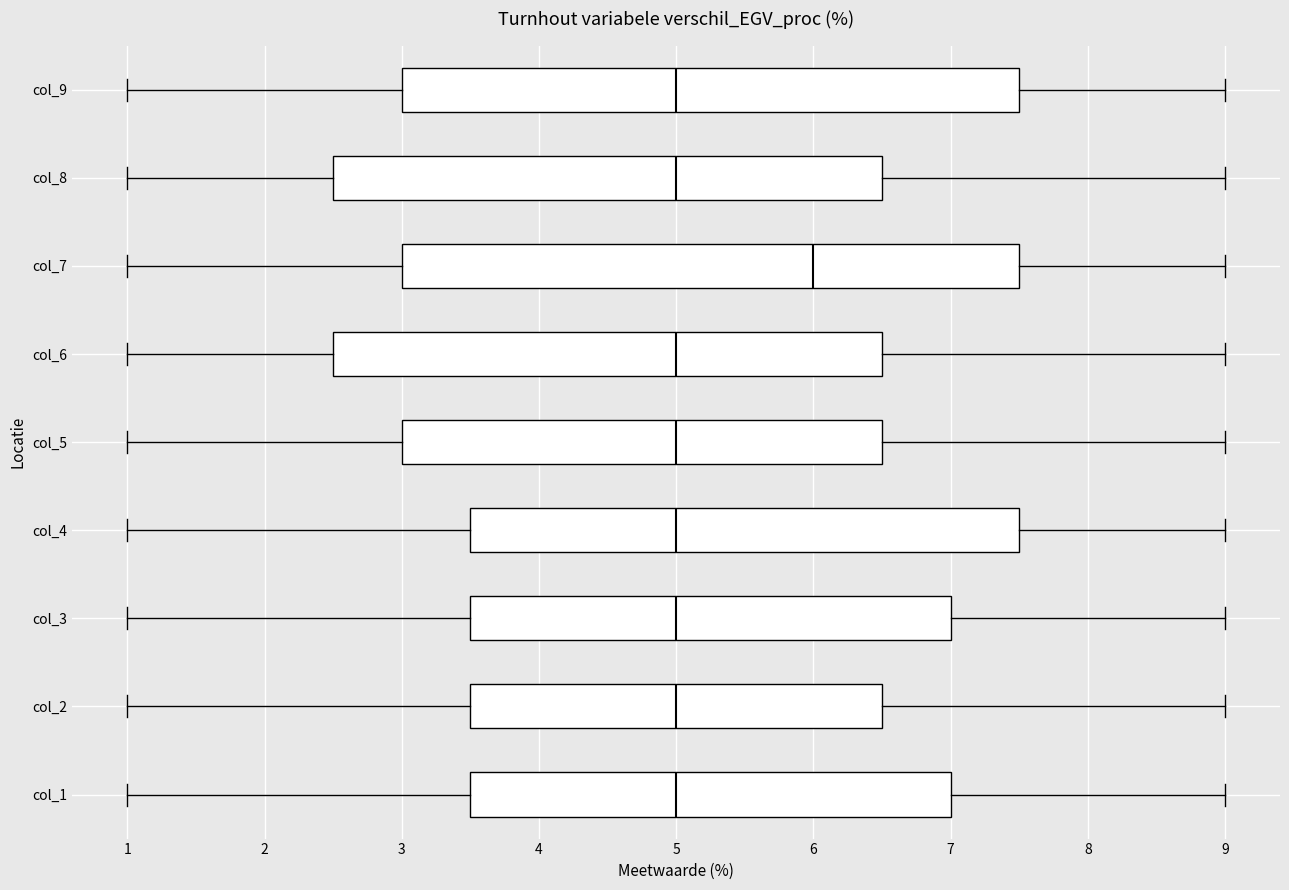

Where does the right whisker of the box for col_2 end on the x-axis? The values are not printed on the chart, so give them approximately, as read against the axis.

9.0